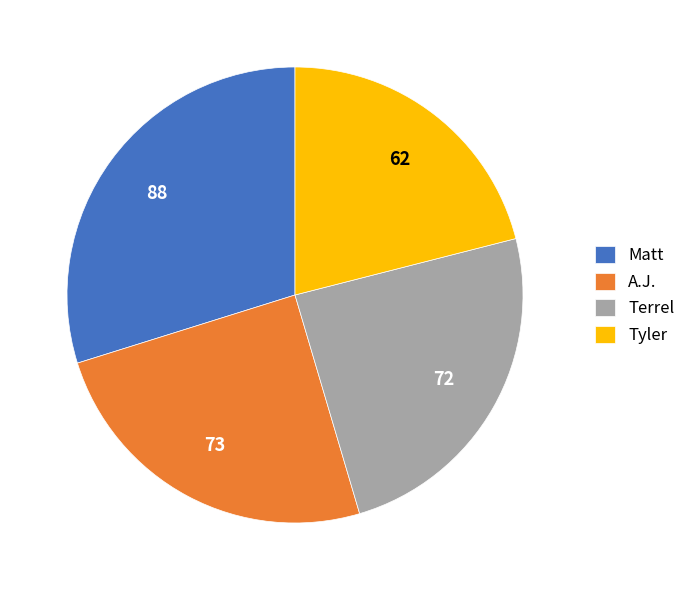

The Terrel slice represents 24% of the pie. True or false?

True